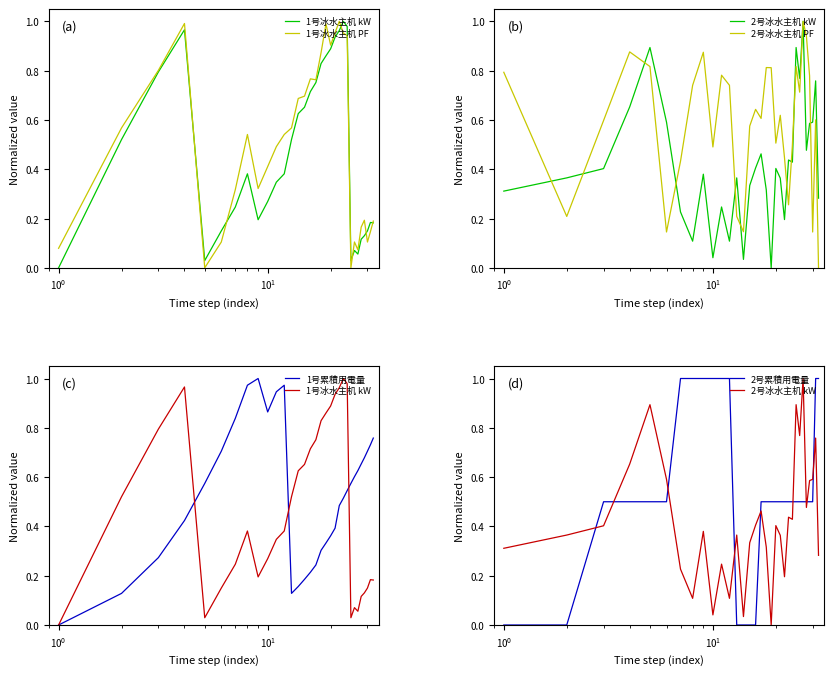

Is the value of 2号冰水主机 PF at 8 greater than the value of 1号冰水主机 kW at 7?

Yes